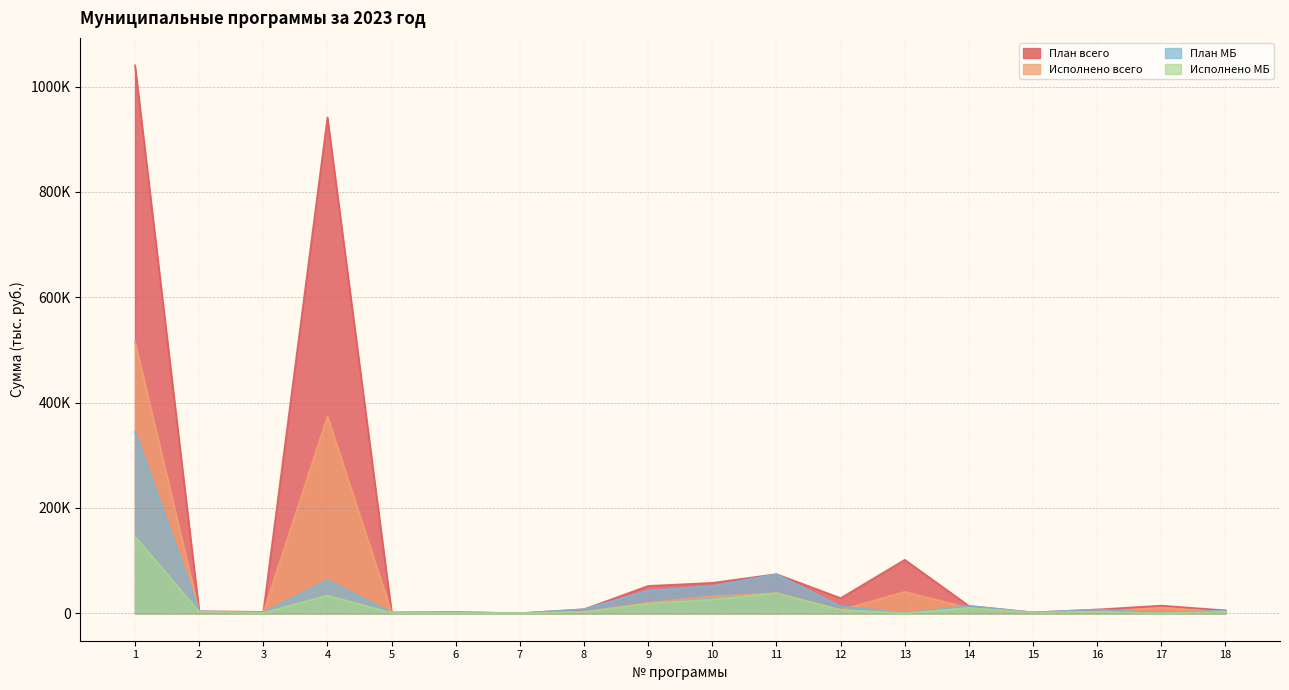

True or false: План всего and Исполнено всего intersect in this chart.

False